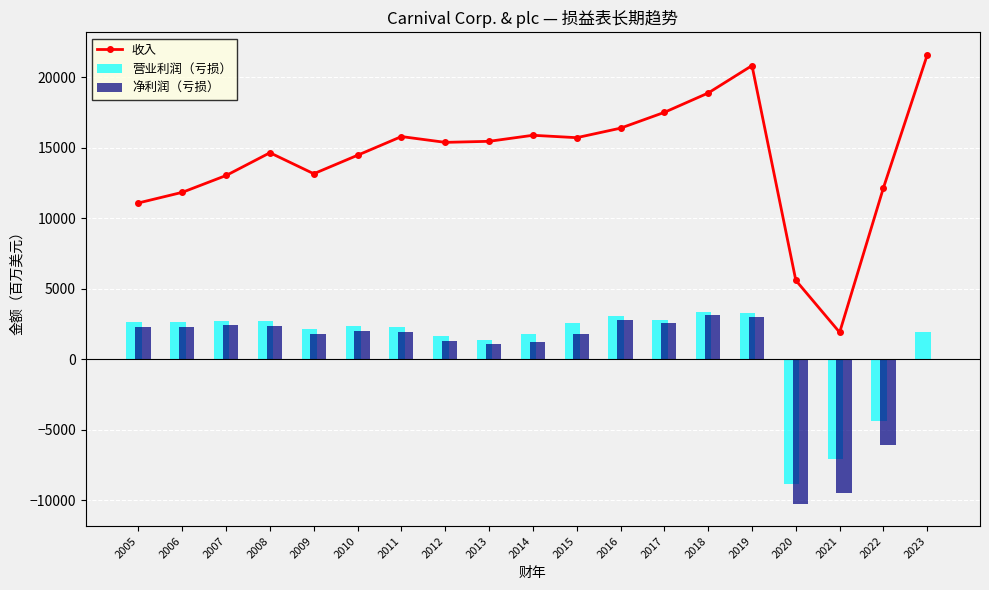

Reading left to right, extract all data points from this chart.

收入: 2005=11087	2006=11839	2007=13033	2008=14646	2009=13157	2010=14469	2011=15793	2012=15382	2013=15456	2014=15884	2015=15714	2016=16389	2017=17510	2018=18881	2019=20825	2020=5595	2021=1908	2022=12168	2023=21593
营业利润（亏损）: 2005=2639	2006=2613	2007=2725	2008=2729	2009=2154	2010=2347	2011=2255	2012=1642	2013=1352	2014=1792	2015=2574	2016=3071	2017=2809	2018=3325	2019=3276	2020=-8865	2021=-7089	2022=-4379	2023=1956
净利润（亏损）: 2005=2257	2006=2279	2007=2408	2008=2330	2009=1790	2010=1978	2011=1912	2012=1298	2013=1078	2014=1236	2015=1757	2016=2779	2017=2606	2018=3152	2019=2990	2020=-10236	2021=-9501	2022=-6093	2023=-74